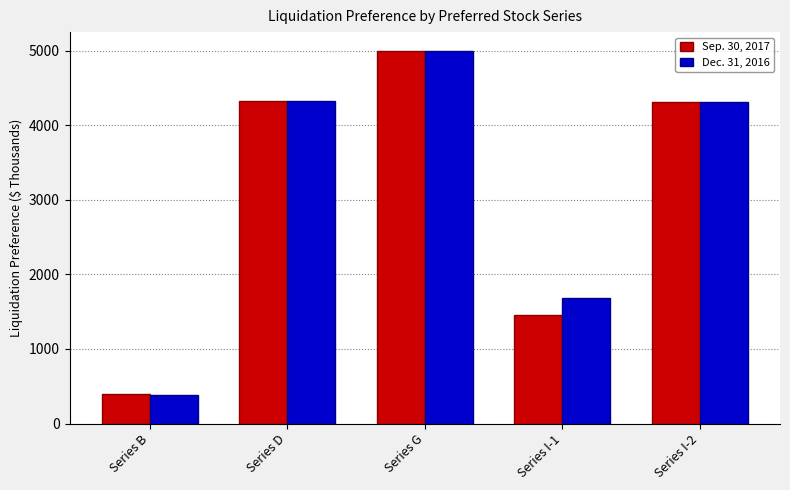

At which label does Sep. 30, 2017 reach its peak?

Series G